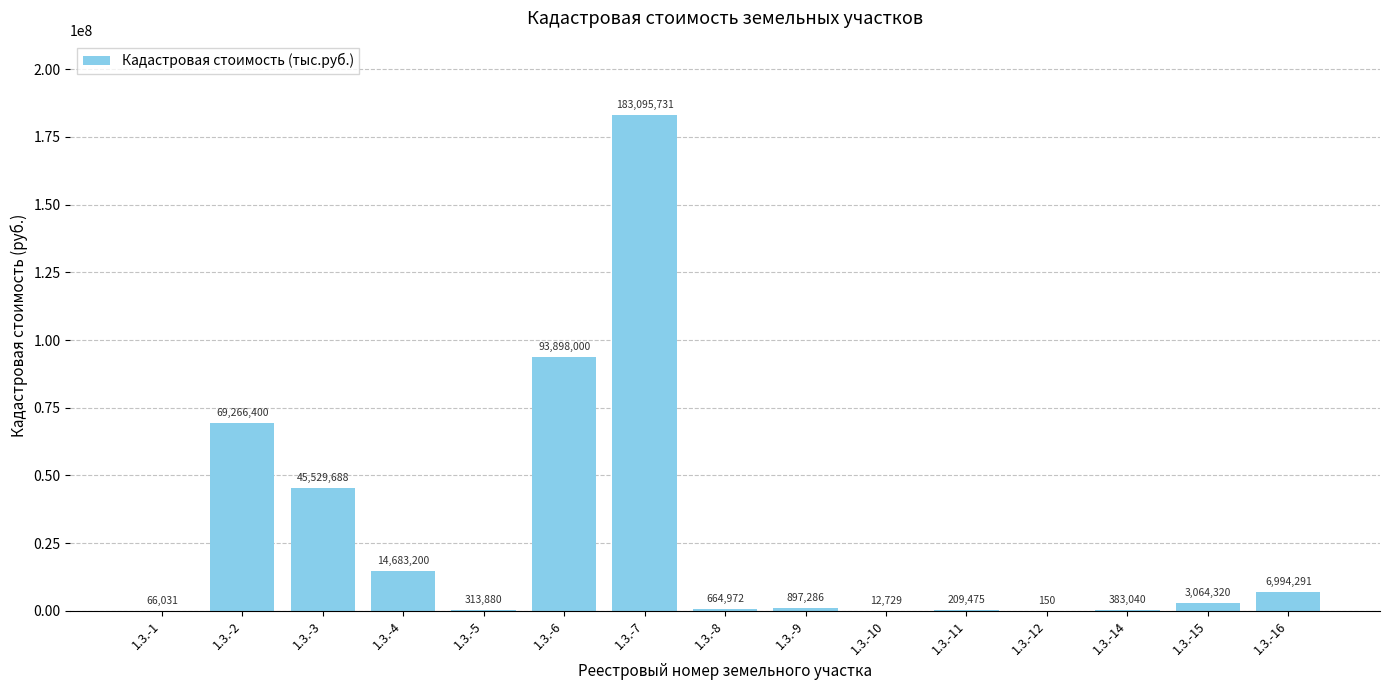

Between 1.3.-4 and 1.3.-6, which is larger?

1.3.-6